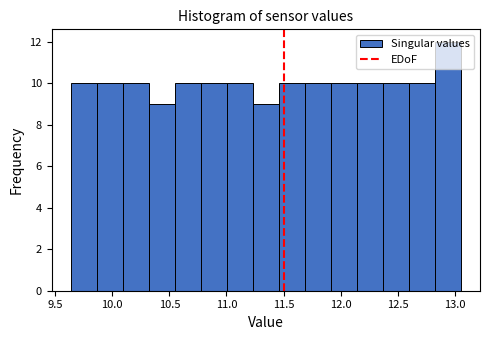

How tall is the bar that spans 11.70 to 11.90 on the x-axis? Neither the bar edges nor the heights are printed on the chart, so give them approximately, as read against the axes.

10